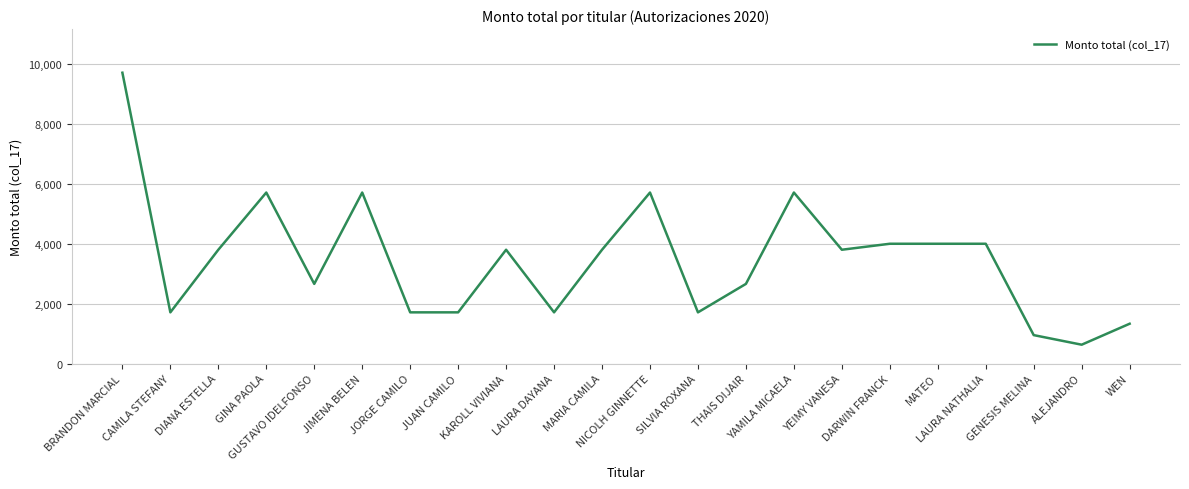

What is the smallest value displayed?

630